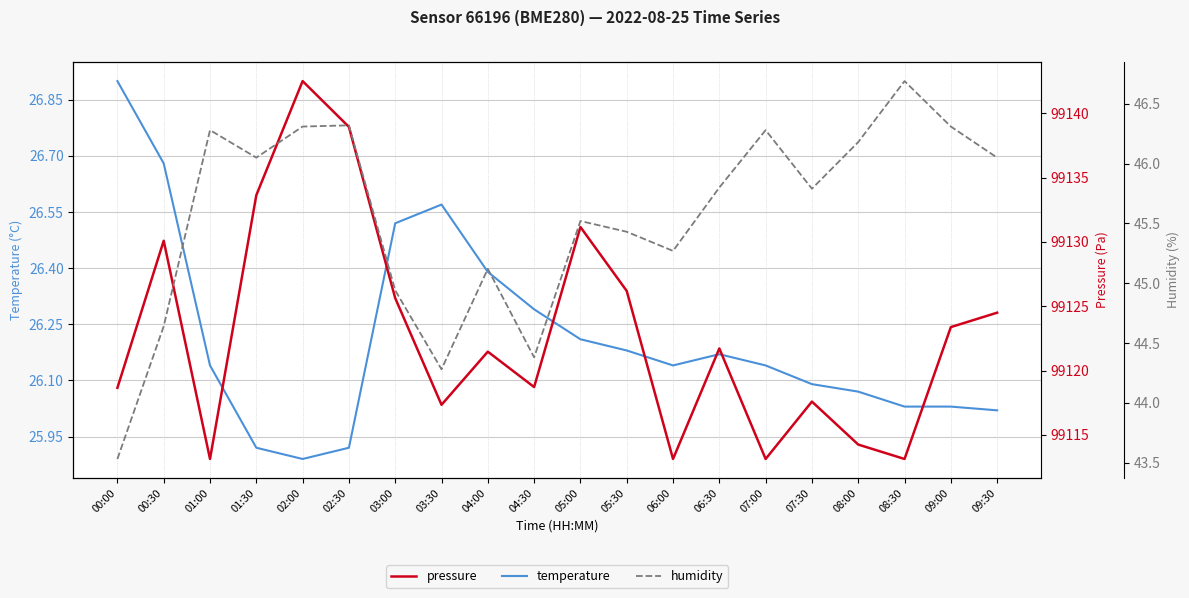

The value of humidity at 05:00 is 45.5. True or false?

True